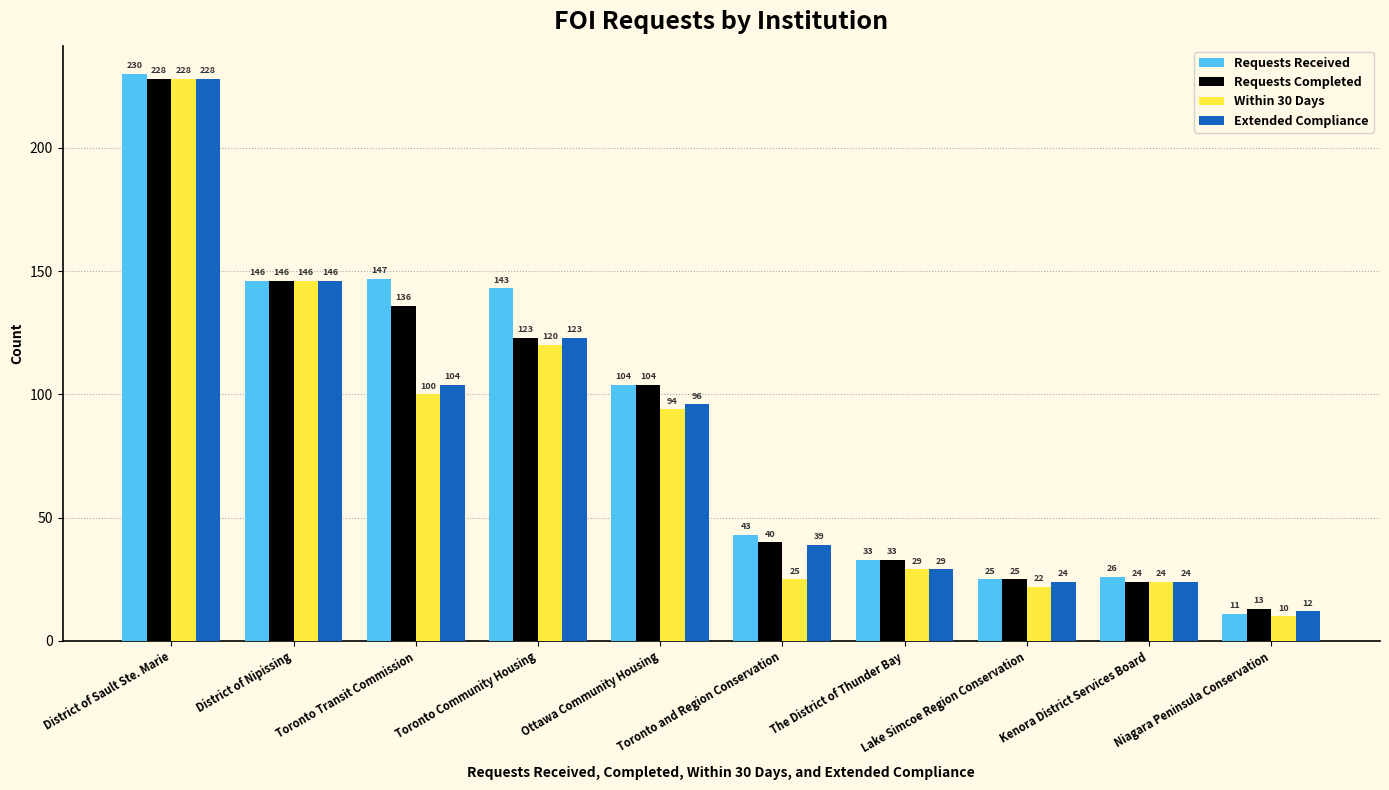

Reading right to left, what are all the values shown in this chart?

Requests Received: Niagara Peninsula Conservation=11	Kenora District Services Board=26	Lake Simcoe Region Conservation=25	The District of Thunder Bay=33	Toronto and Region Conservation=43	Ottawa Community Housing=104	Toronto Community Housing=143	Toronto Transit Commission=147	District of Nipissing=146	District of Sault Ste. Marie=230
Requests Completed: Niagara Peninsula Conservation=13	Kenora District Services Board=24	Lake Simcoe Region Conservation=25	The District of Thunder Bay=33	Toronto and Region Conservation=40	Ottawa Community Housing=104	Toronto Community Housing=123	Toronto Transit Commission=136	District of Nipissing=146	District of Sault Ste. Marie=228
Within 30 Days: Niagara Peninsula Conservation=10	Kenora District Services Board=24	Lake Simcoe Region Conservation=22	The District of Thunder Bay=29	Toronto and Region Conservation=25	Ottawa Community Housing=94	Toronto Community Housing=120	Toronto Transit Commission=100	District of Nipissing=146	District of Sault Ste. Marie=228
Extended Compliance: Niagara Peninsula Conservation=12	Kenora District Services Board=24	Lake Simcoe Region Conservation=24	The District of Thunder Bay=29	Toronto and Region Conservation=39	Ottawa Community Housing=96	Toronto Community Housing=123	Toronto Transit Commission=104	District of Nipissing=146	District of Sault Ste. Marie=228